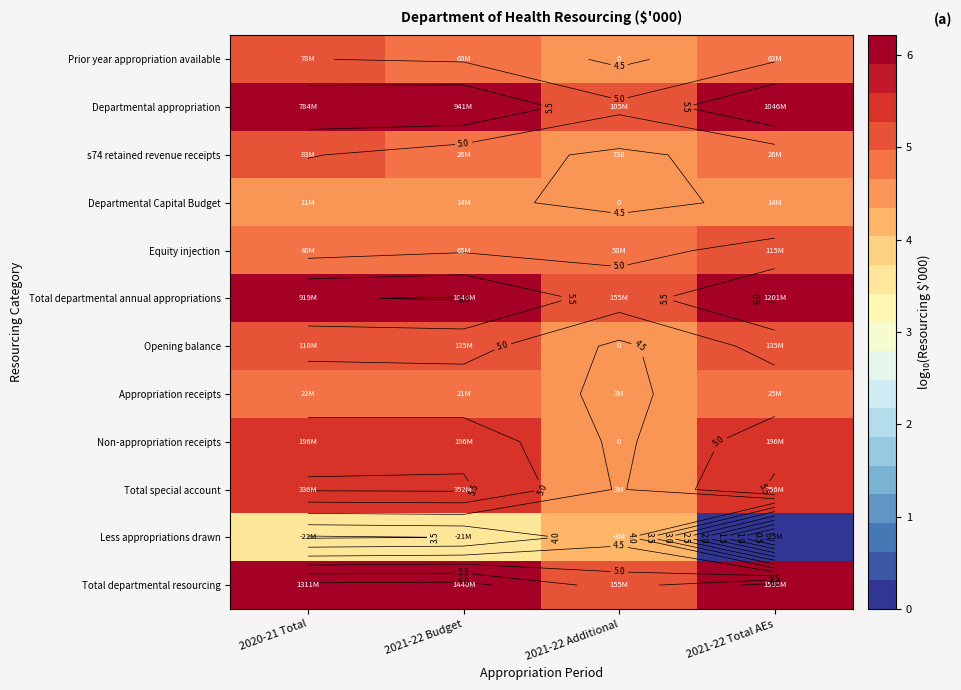

At how many categories does at least one series exceed 3?

4